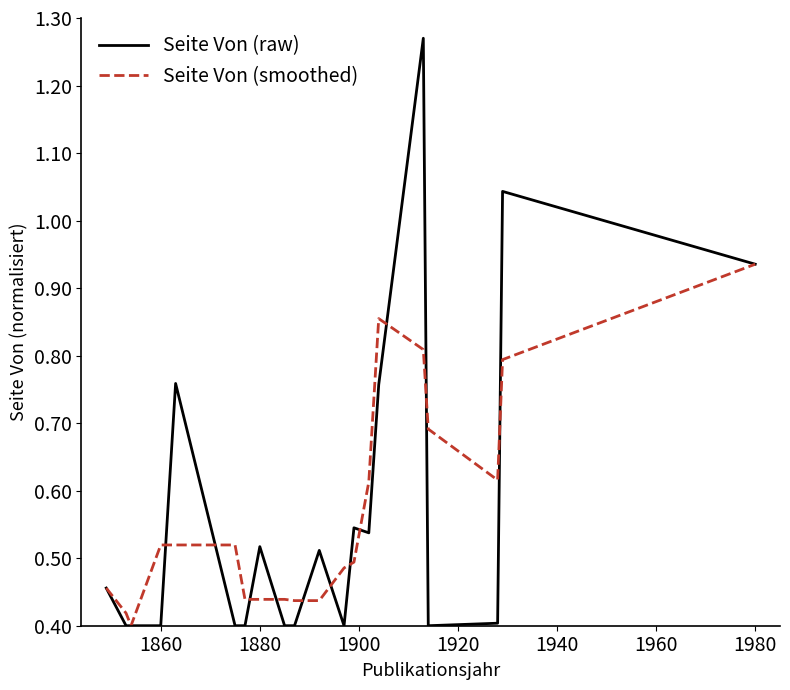

Which series has the largest range (max minus min)?

Seite Von (raw)